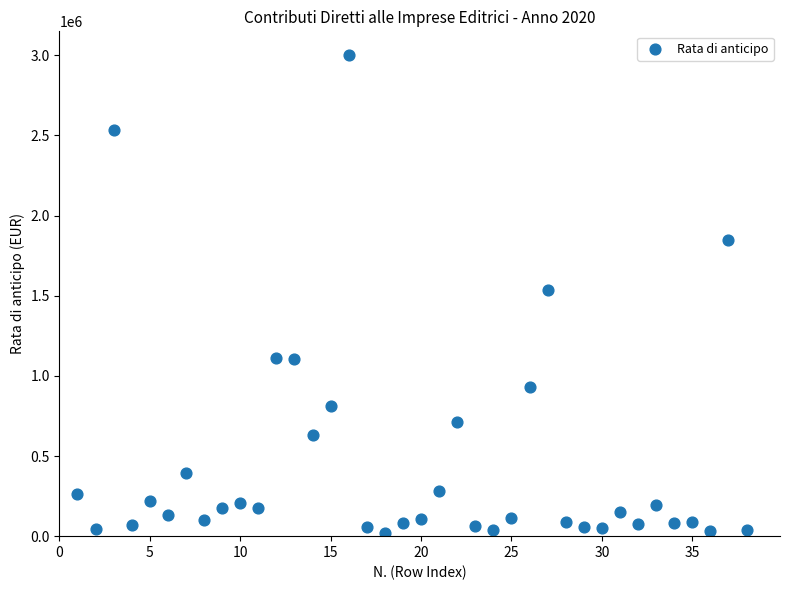

What is the range of X values (max minus min)?

37.0